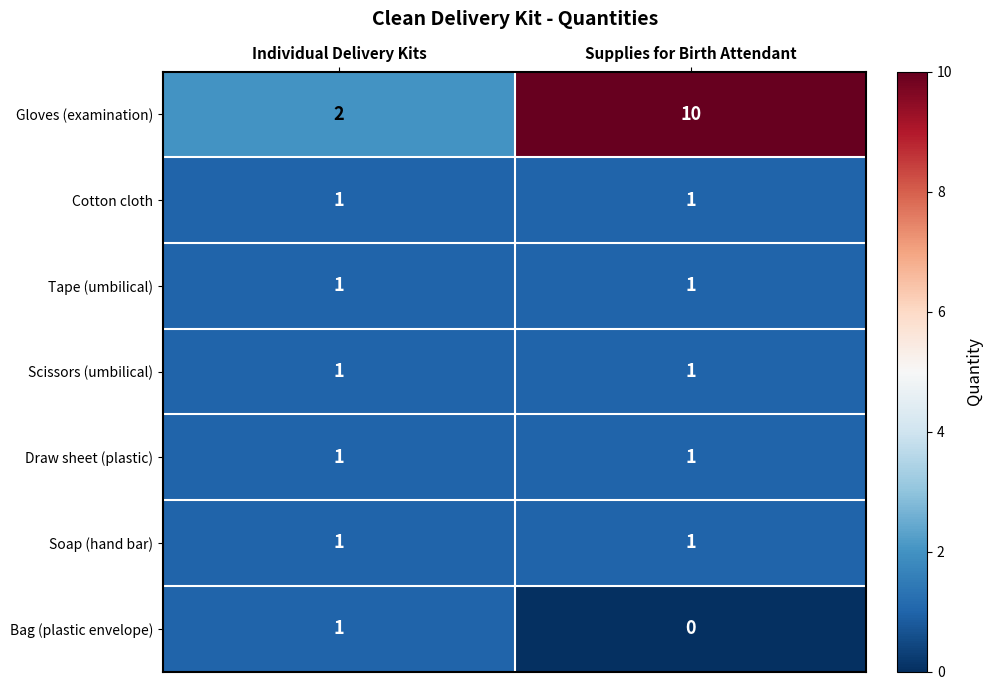

What is the average value of the Gloves (examination) series?

6